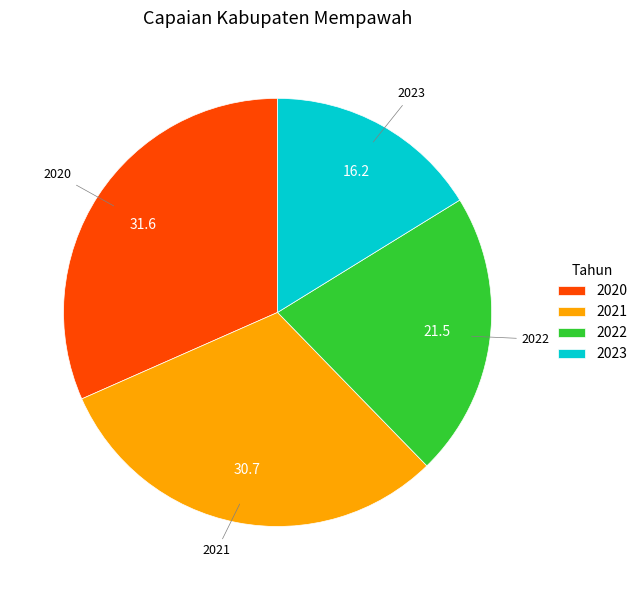

Between 2023 and 2020, which is larger?

2020